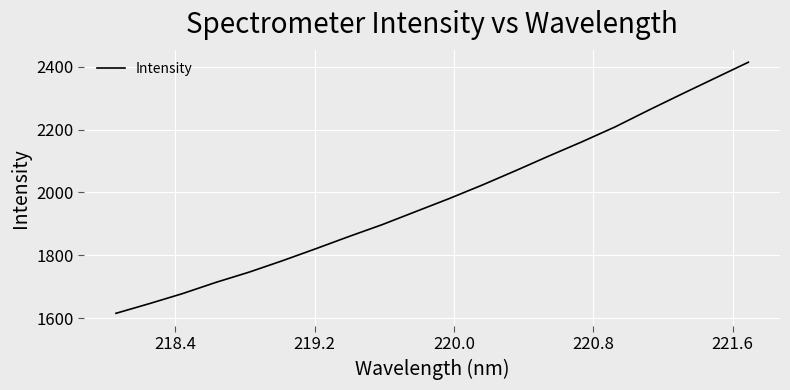

What is the difference between the maximum and minimum values?

799.7